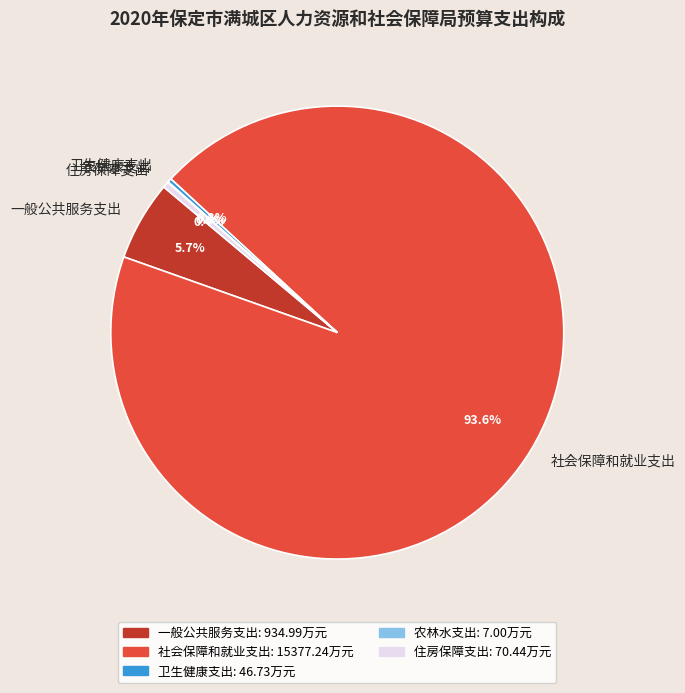

Which has a higher value, 一般公共服务支出 or 社会保障和就业支出?

社会保障和就业支出